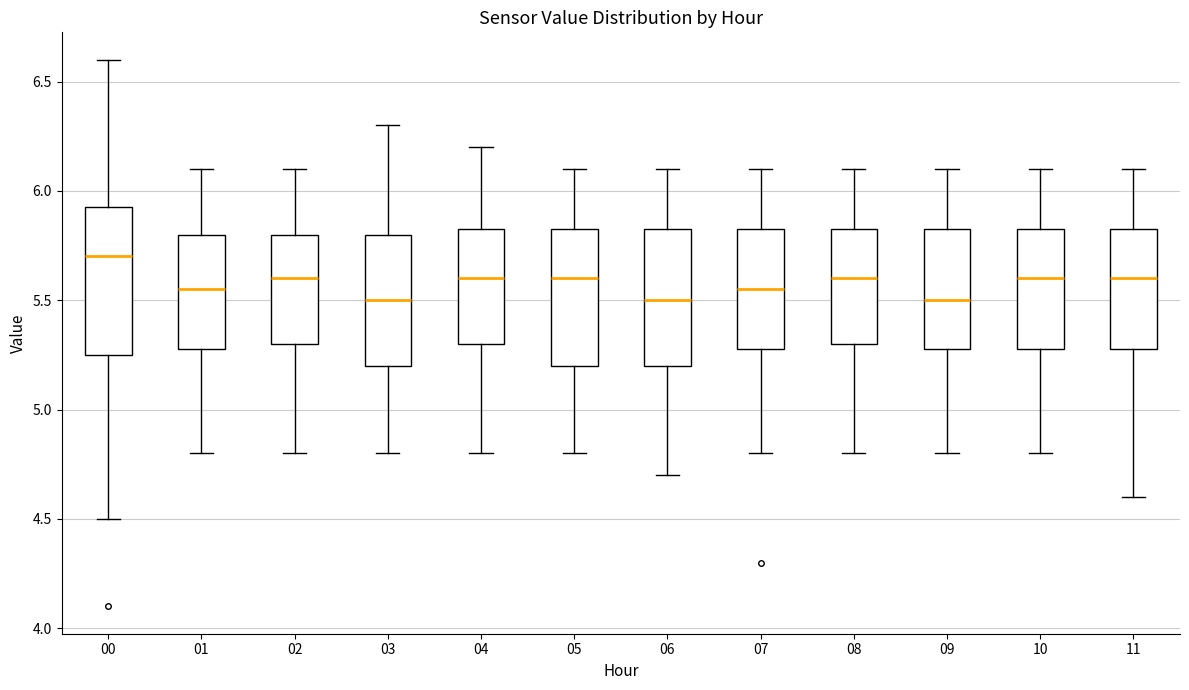

Which box is the tallest, from its lower edge to its upper edge?

00